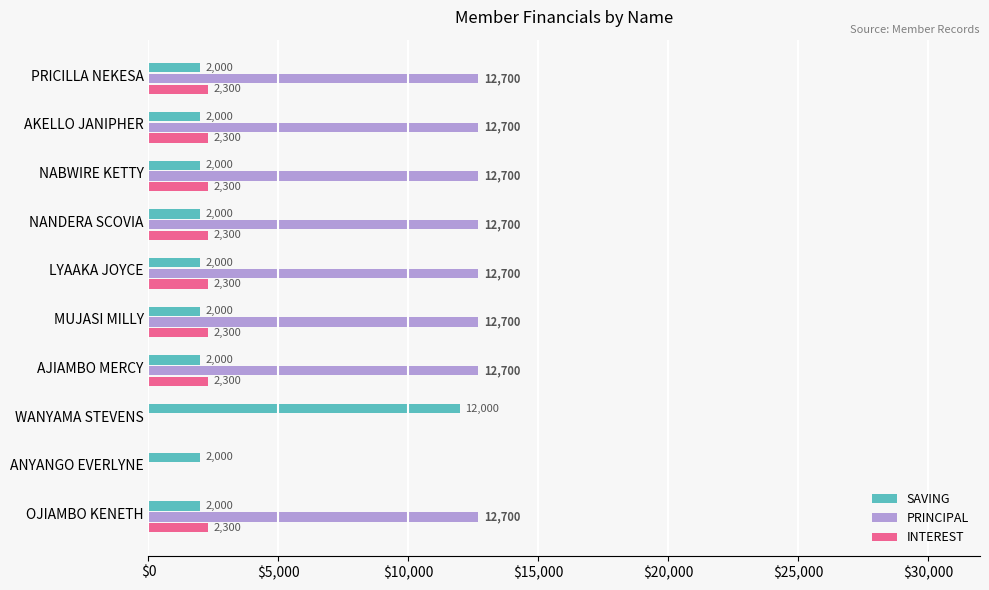

Read the PRINCIPAL value at LYAAKA JOYCE, to the nearest 100.

12700